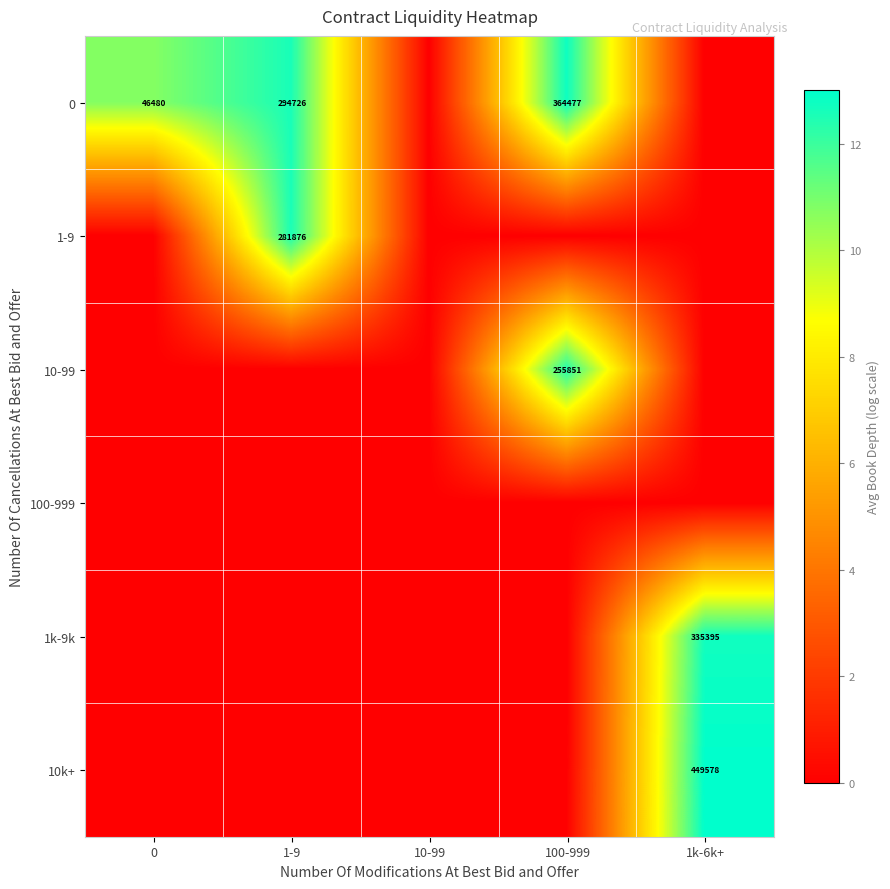

The 0 series shows 205402 at 1-9. True or false?

False